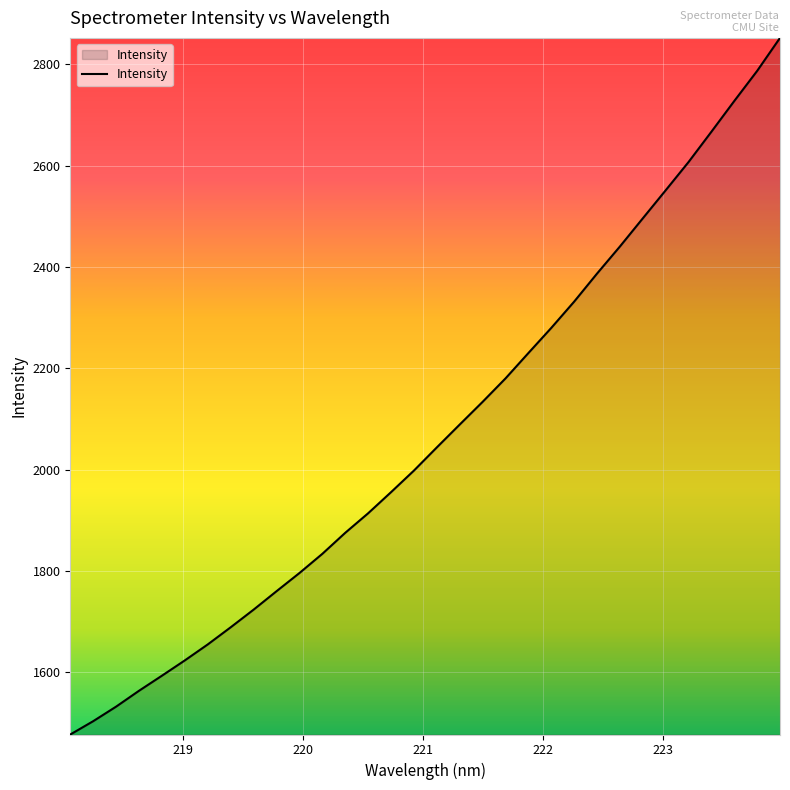

What is the difference between the maximum and minimum values?

1375.2